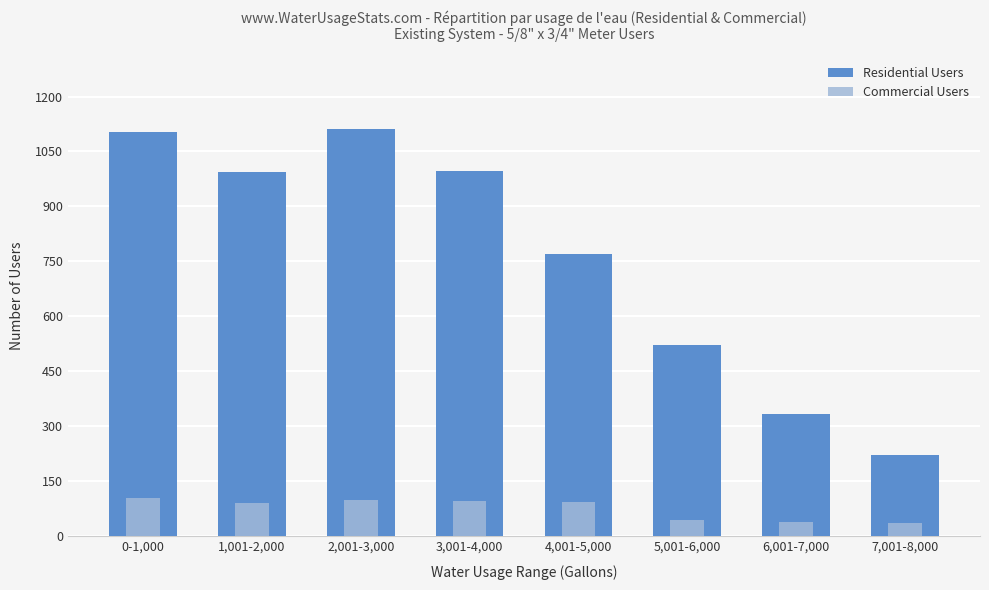

What is the average value of the Commercial Users series?

76